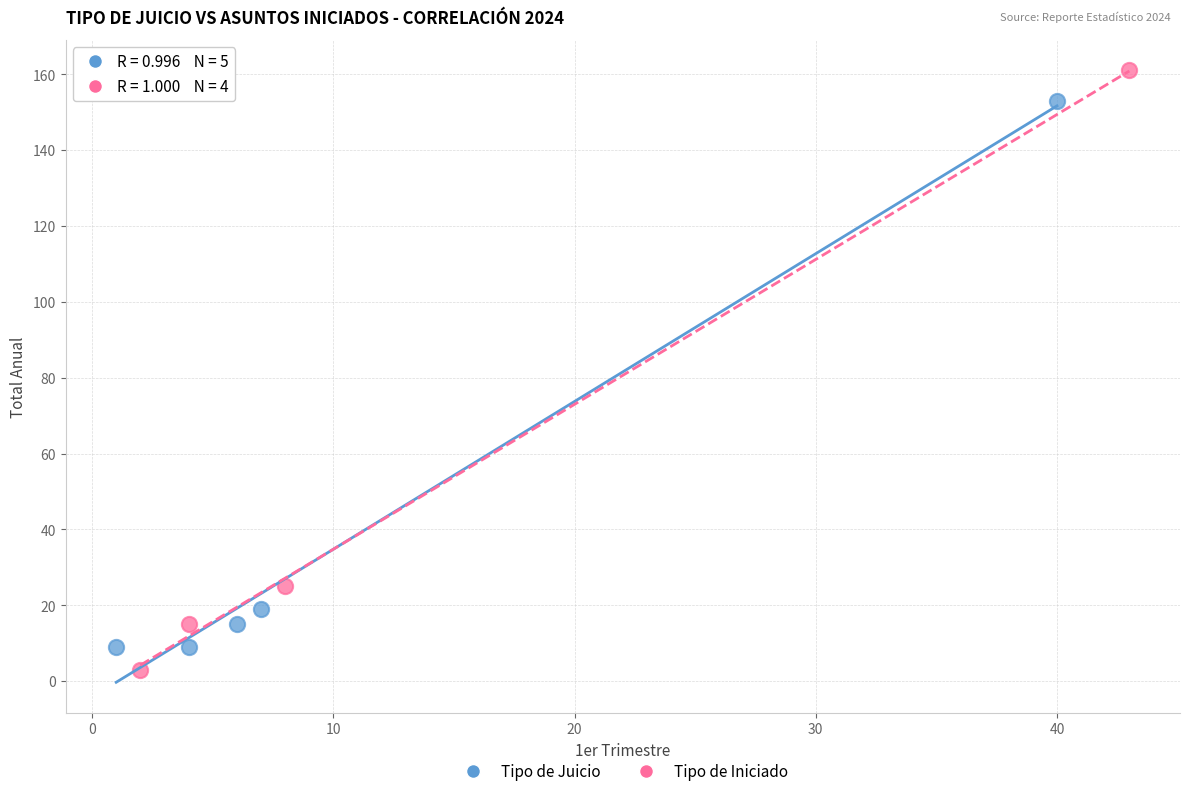

Which series contains the highest Y value?

Tipo de Iniciado